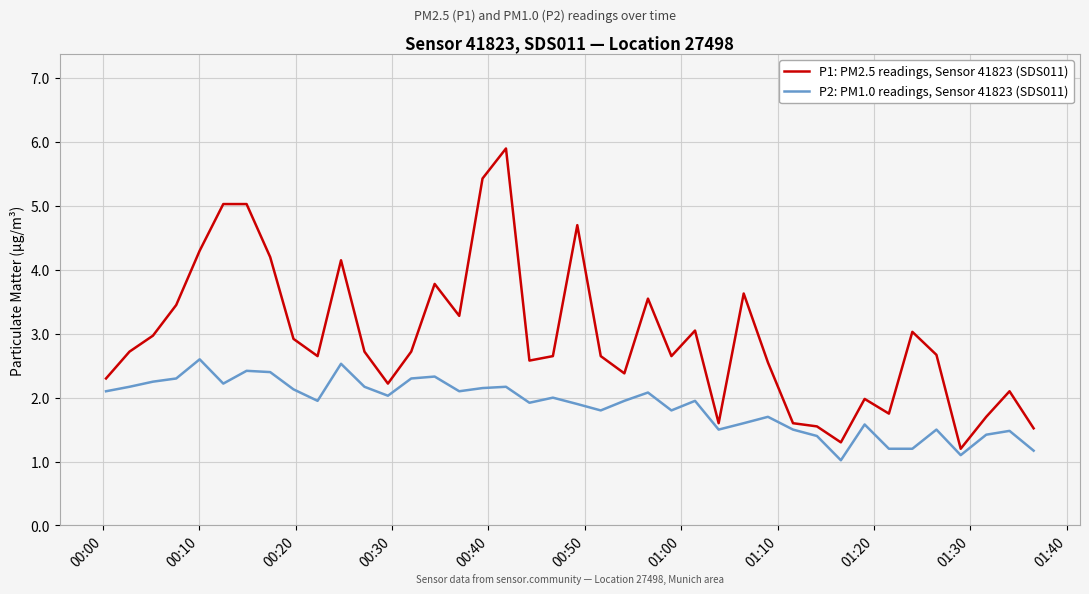

What is the smallest value displayed?

1.0